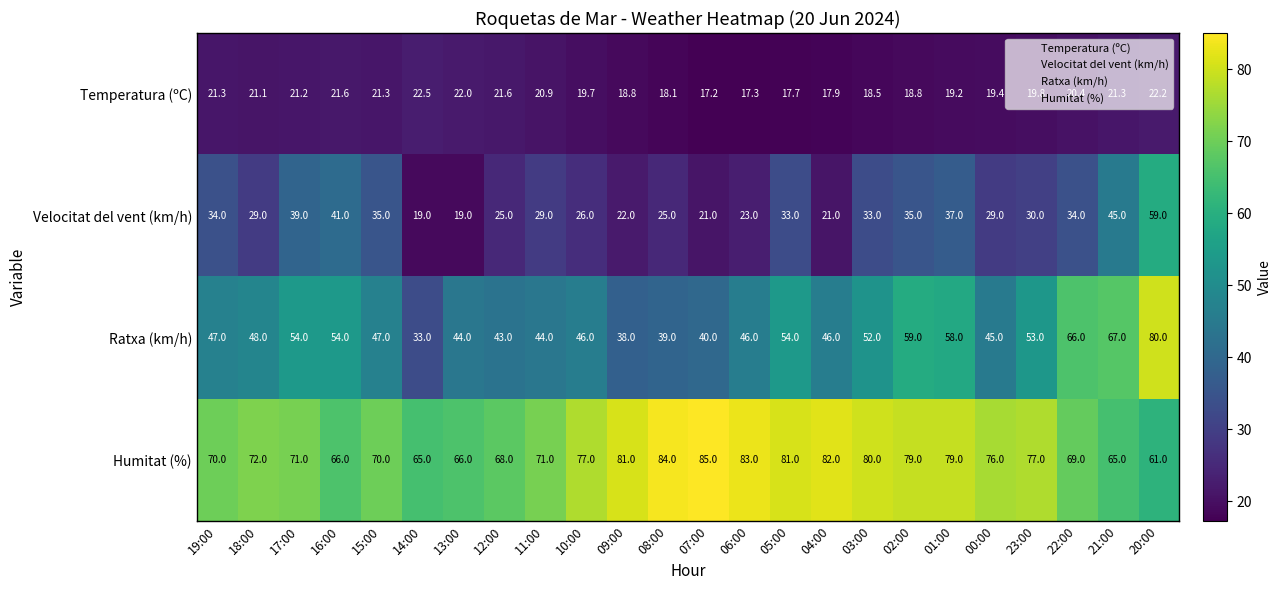

The value of Ratxa (km/h) at 22:00 is 37.3. True or false?

False